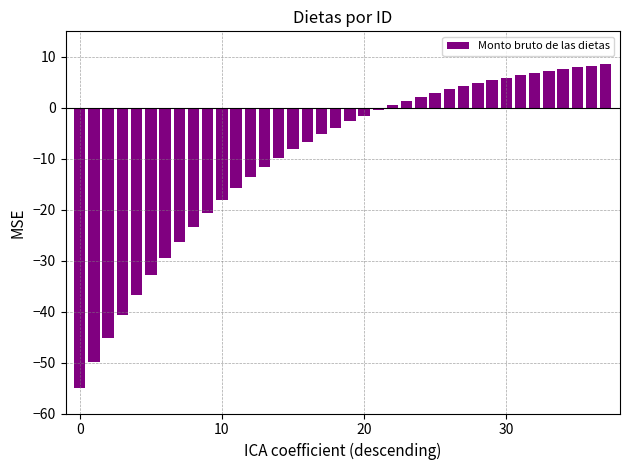

What is the value of the 7th bar from the left?

-29.5